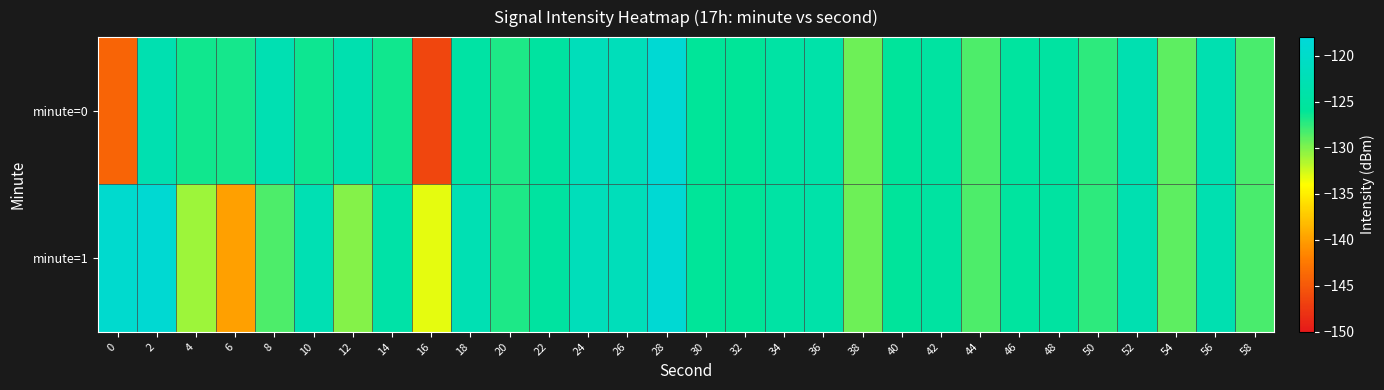

Reading right to left, what are all the values shown in this chart?

minute=0: 58=-128.3	56=-123.0	54=-129.0	52=-123.1	50=-127.4	48=-124.9	46=-125.2	44=-128.4	42=-124.9	40=-125.7	38=-129.4	36=-124.0	34=-124.6	32=-126.1	30=-125.9	28=-118.7	26=-121.8	24=-121.9	22=-125.1	20=-126.9	18=-124.6	16=-146.4	14=-126.5	12=-123.2	10=-126.4	8=-122.8	6=-126.7	4=-126.6	2=-123.1	0=-144.0
minute=1: 58=-128.3	56=-123.0	54=-129.0	52=-123.1	50=-127.4	48=-124.9	46=-125.2	44=-128.4	42=-124.9	40=-125.7	38=-129.4	36=-124.0	34=-124.6	32=-126.1	30=-125.9	28=-118.7	26=-121.8	24=-121.9	22=-125.1	20=-126.9	18=-122.7	16=-133.2	14=-124.2	12=-130.2	10=-122.7	8=-128.4	6=-139.9	4=-131.0	2=-118.8	0=-119.4